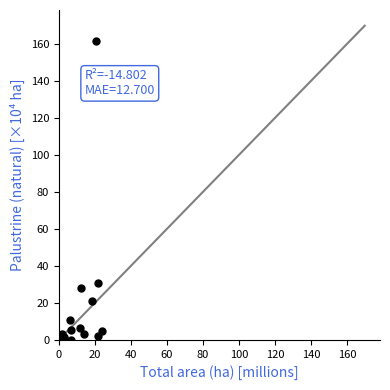

What Y value in the scatter plot is closest to 80?

30.7